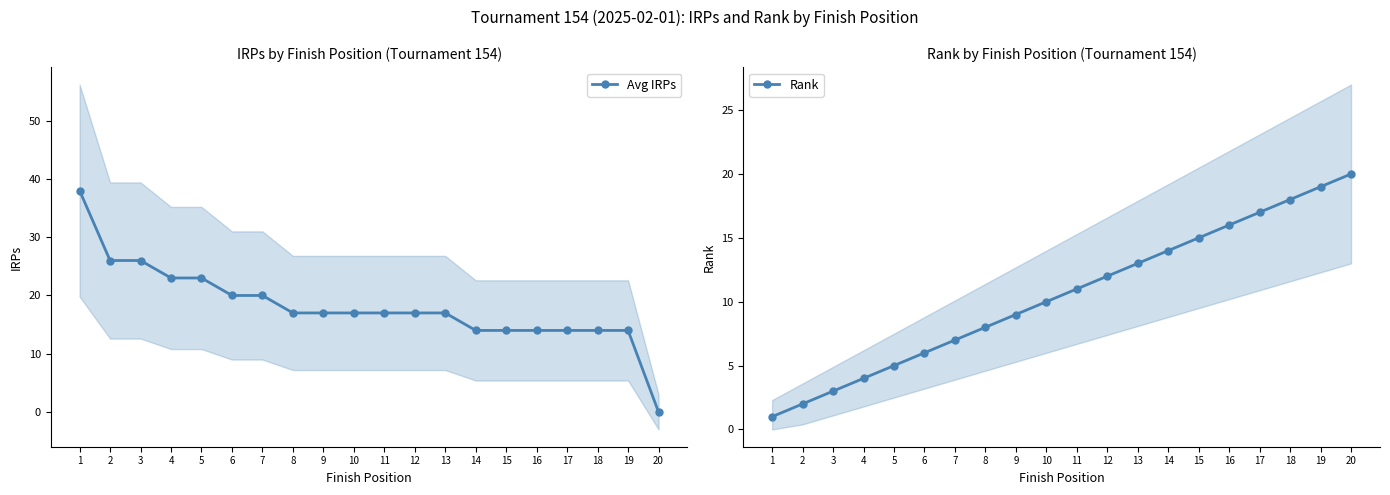

Reading left to right, extract all data points from this chart.

Avg IRPs: 38	26	26	23	23	20	20	17	17	17	17	17	17	14	14	14	14	14	14	0
Rank: 1	2	3	4	5	6	7	8	9	10	11	12	13	14	15	16	17	18	19	20